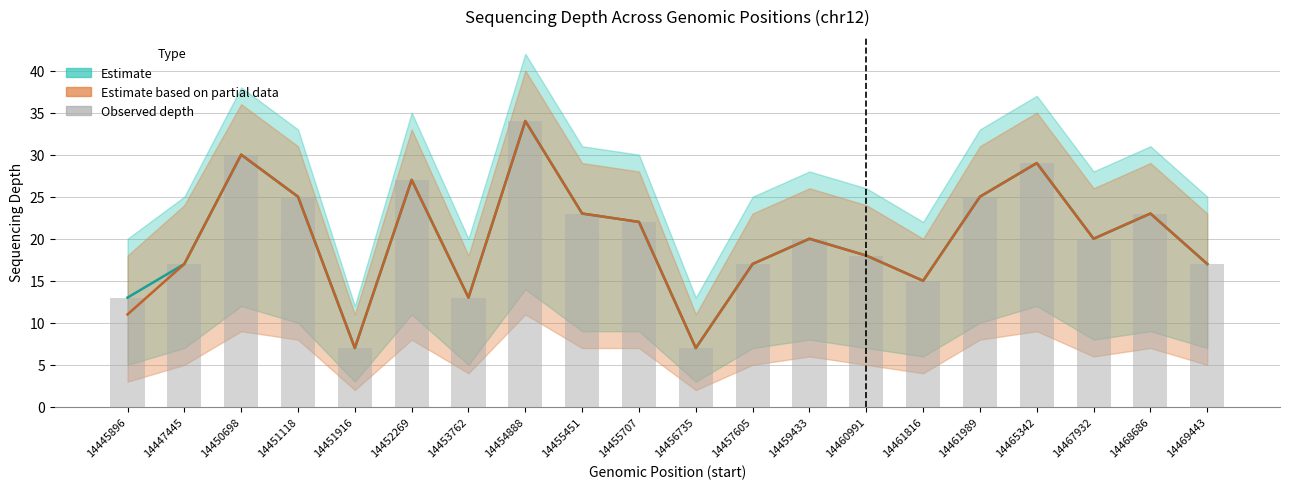

List the labels in order of value, largest first.

14454888, 14450698, 14465342, 14452269, 14451118, 14461989, 14455451, 14468686, 14455707, 14459433, 14467932, 14460991, 14447445, 14457605, 14469443, 14461816, 14445896, 14453762, 14451916, 14456735